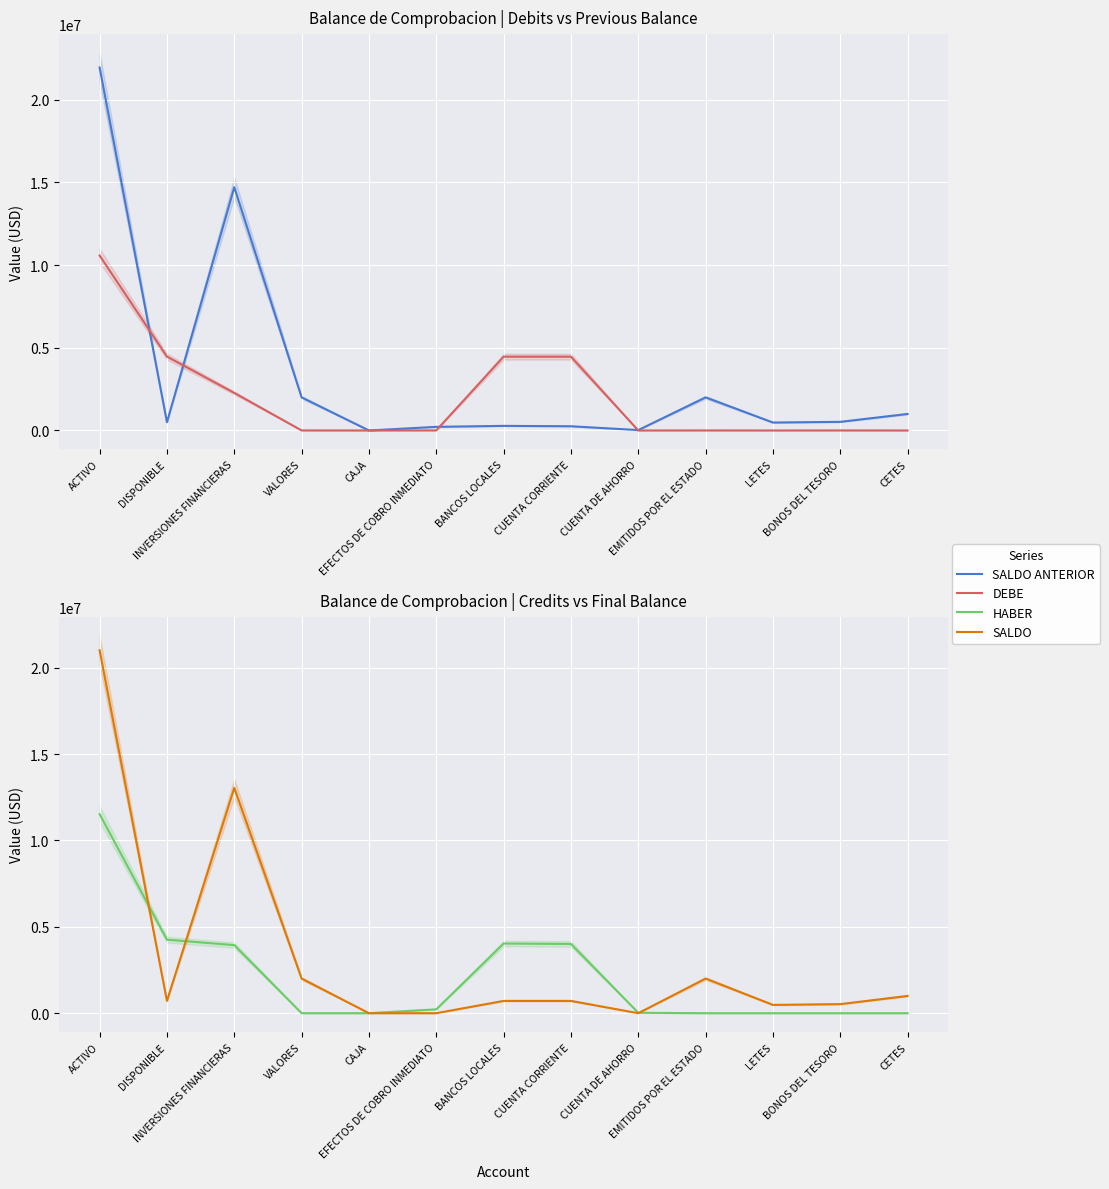

In SALDO ANTERIOR, how many points are lower than both neighbors (excluding endpoints)?

4